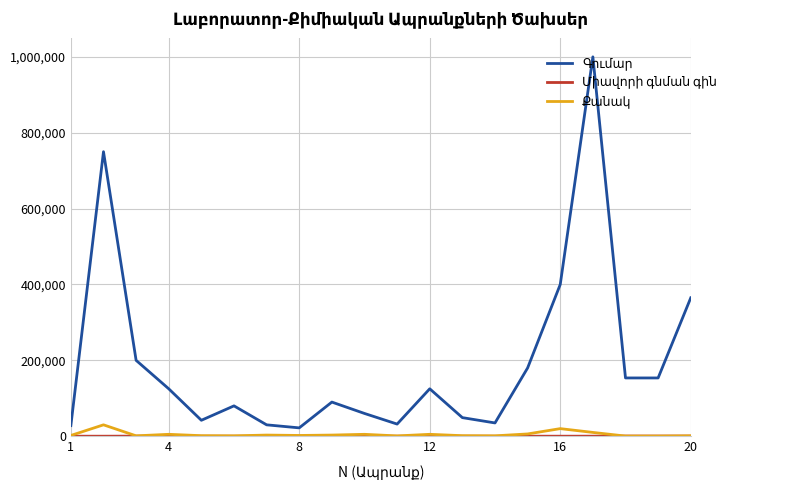

What is the maximum value shown in the chart?

1000000